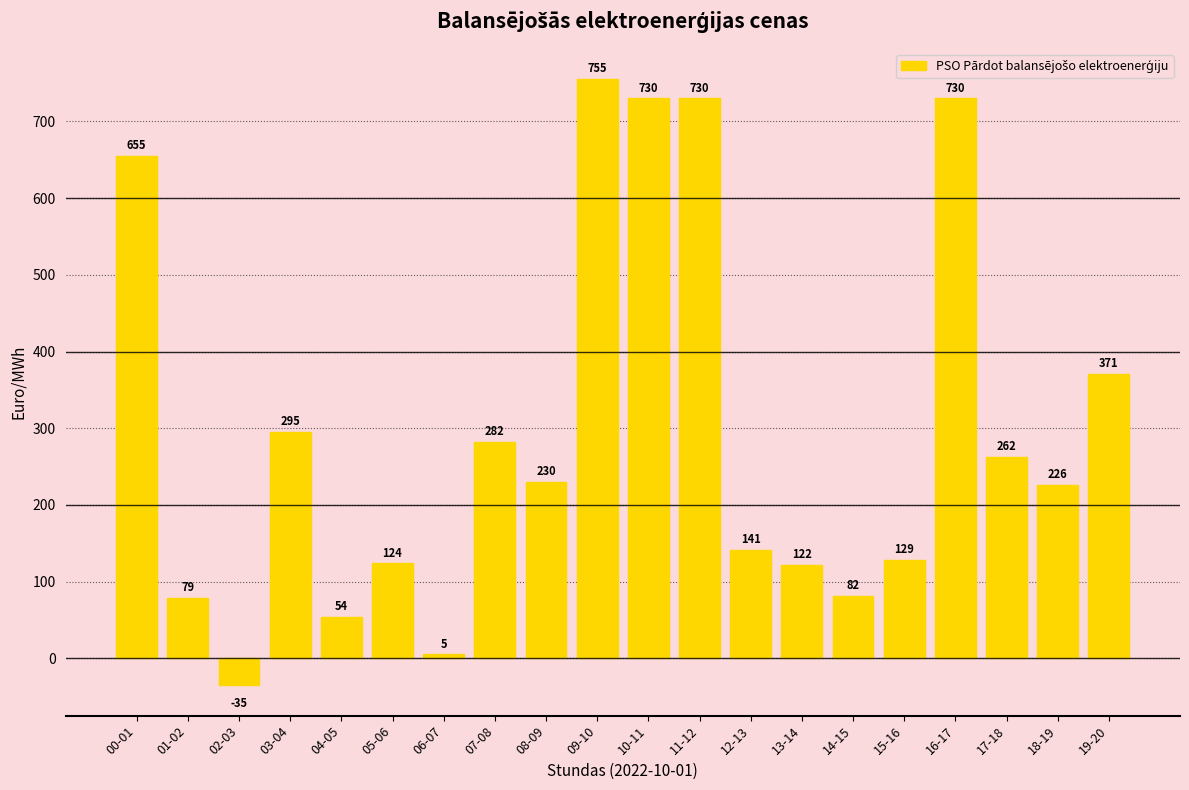

How many values are above zero?

19